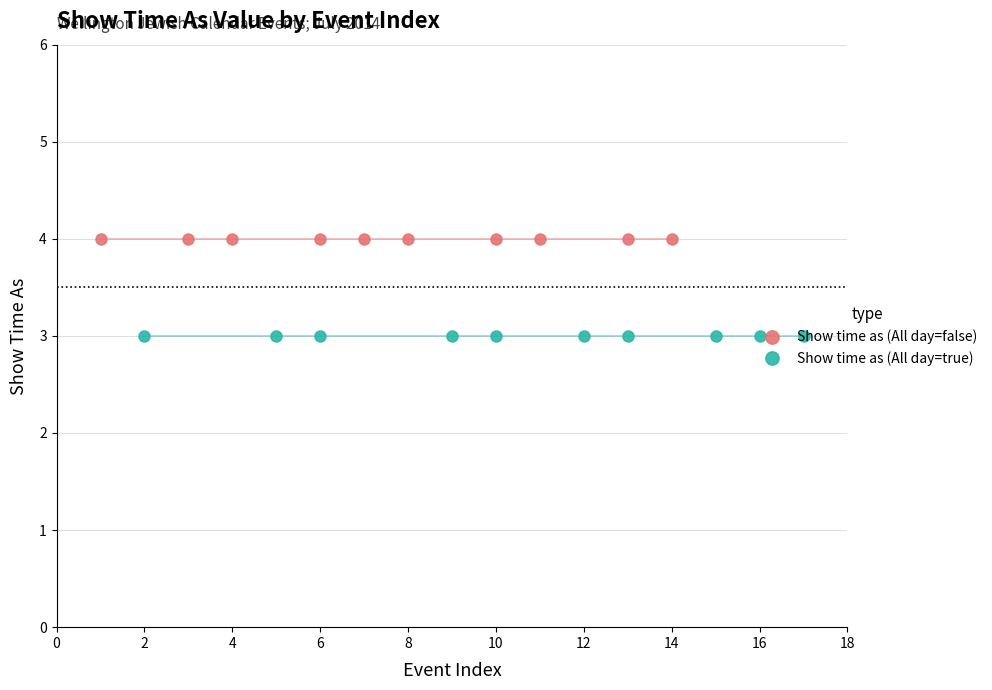

Reading left to right, transcribe all the data shown in this chart.

Show time as (All day=false): 4	4	4	4	4	4	4	4	4	4
Show time as (All day=true): 3	3	3	3	3	3	3	3	3	3